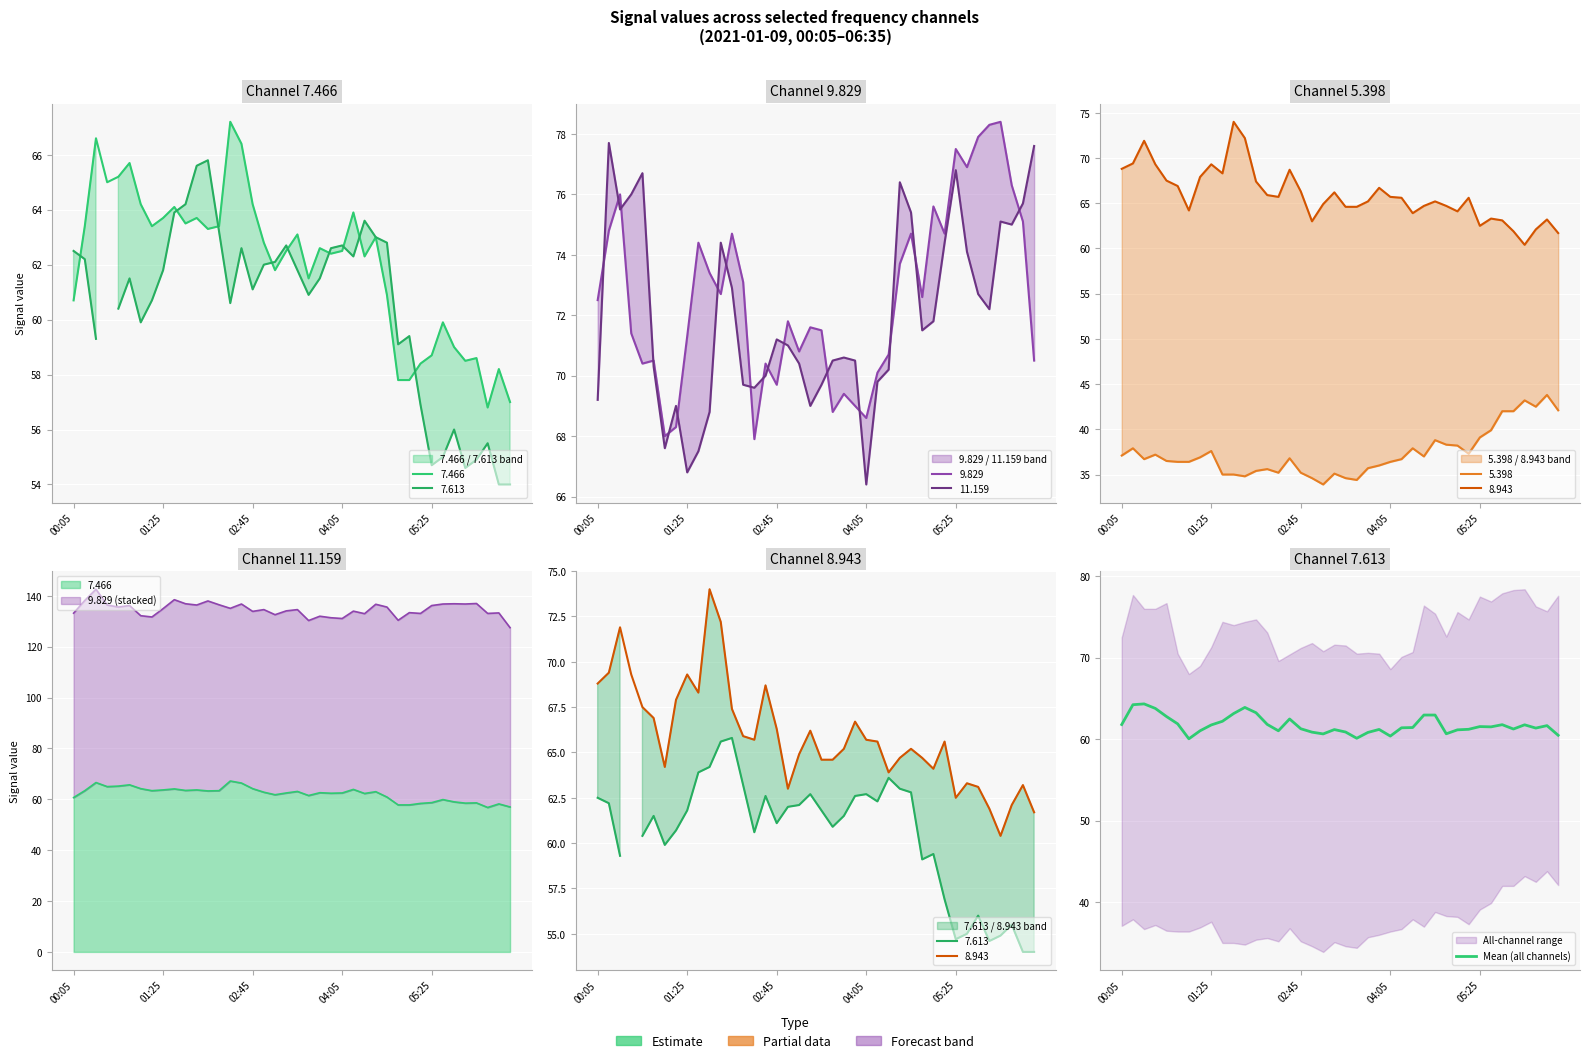

What is the difference between the maximum and second lowest values?

4.2